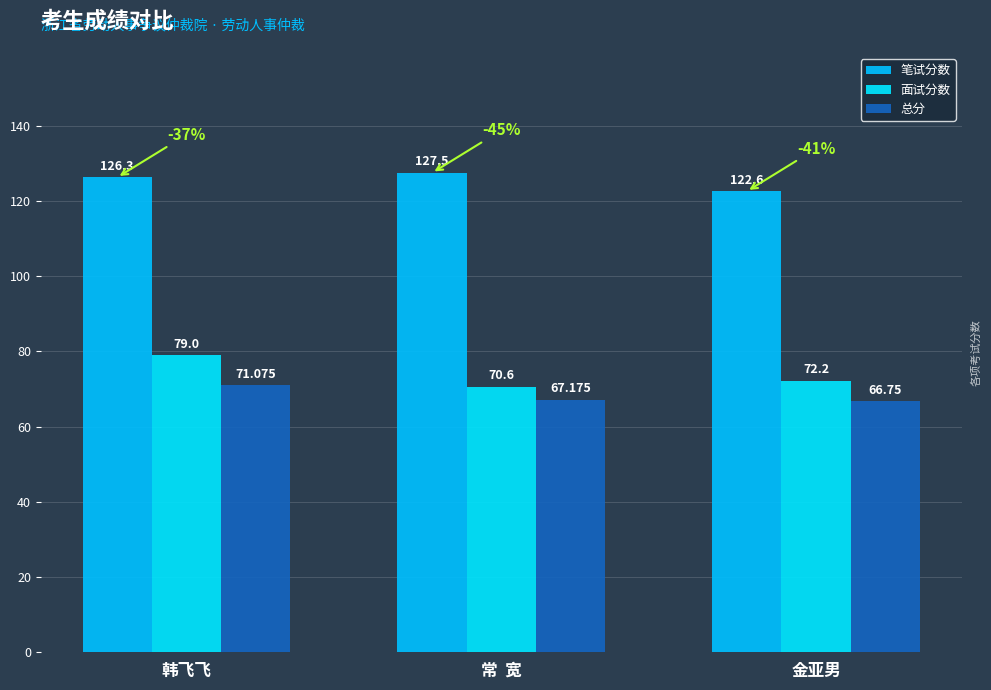

What is the total value across all series at 韩飞飞?

276.4